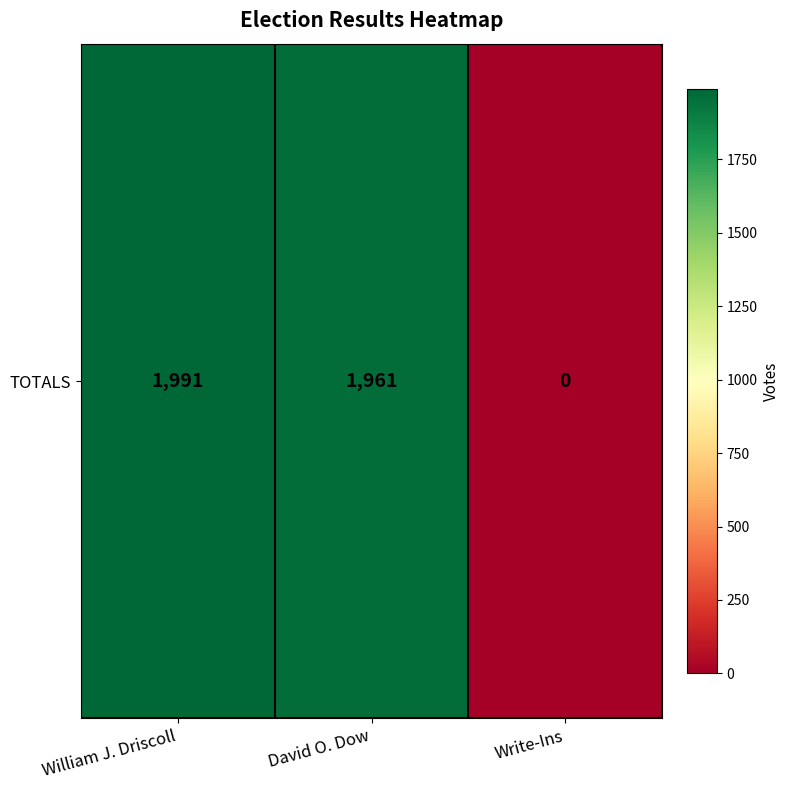

List the labels in order of value, largest first.

William J. Driscoll, David O. Dow, Write-Ins